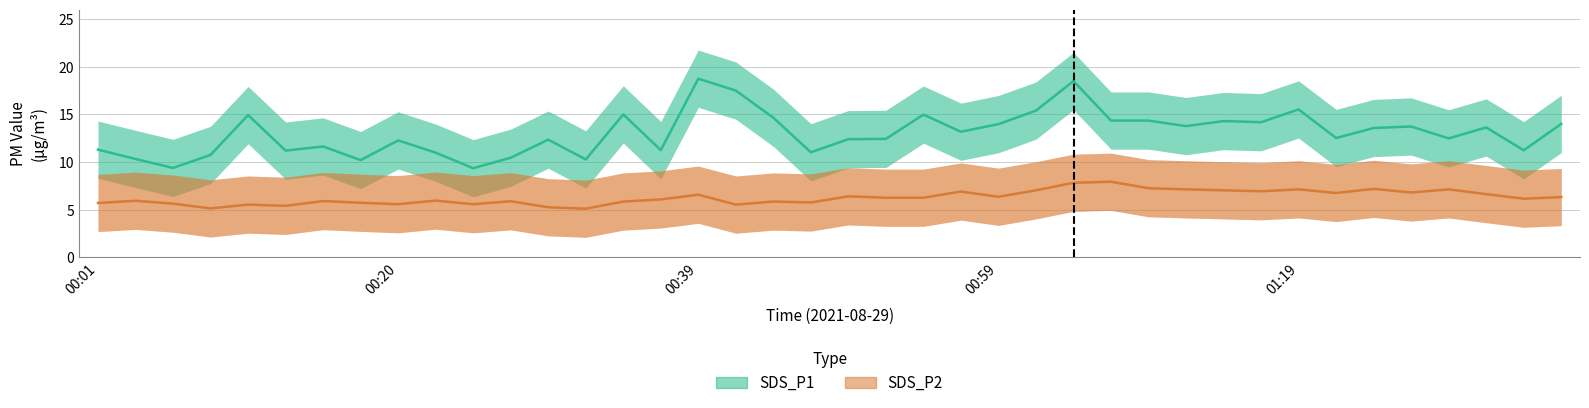

What is the minimum value shown in the chart?

5.1